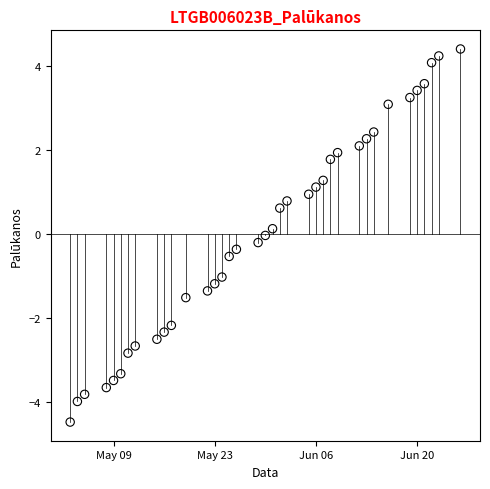

What is the range of X values (max minus min)?

54.0